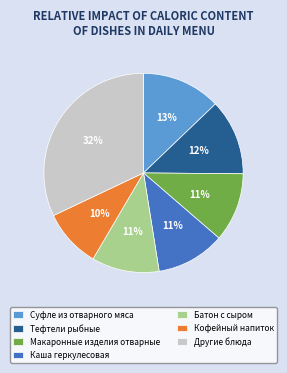

Count the number of slices in the pie.

7